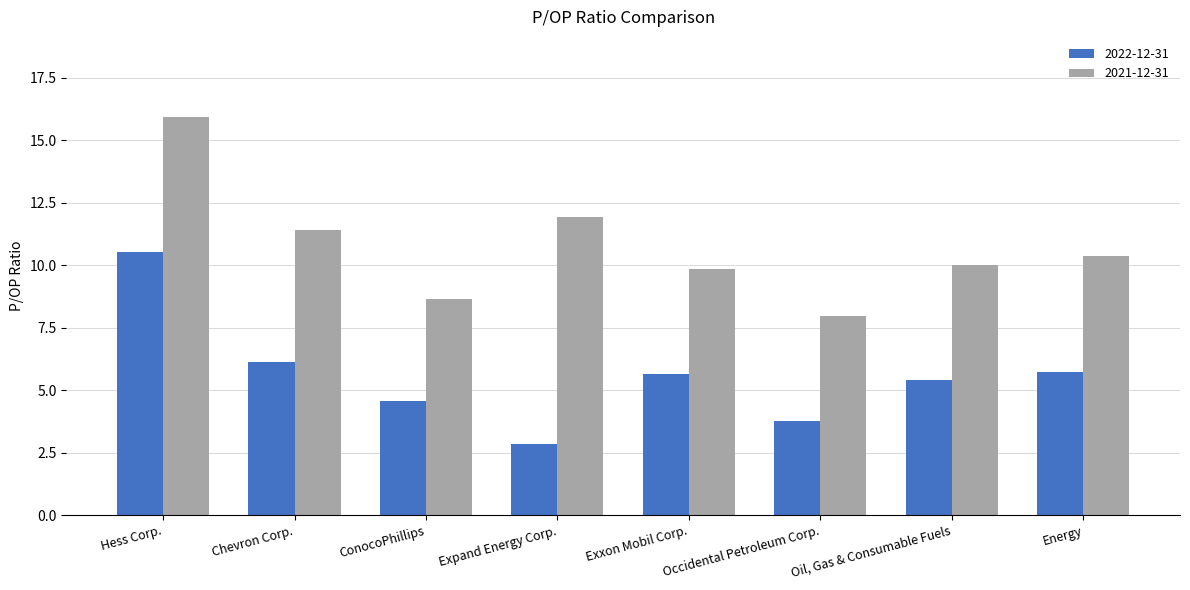

What is the difference between the second highest and second lowest values in the 2021-12-31 series?

3.3